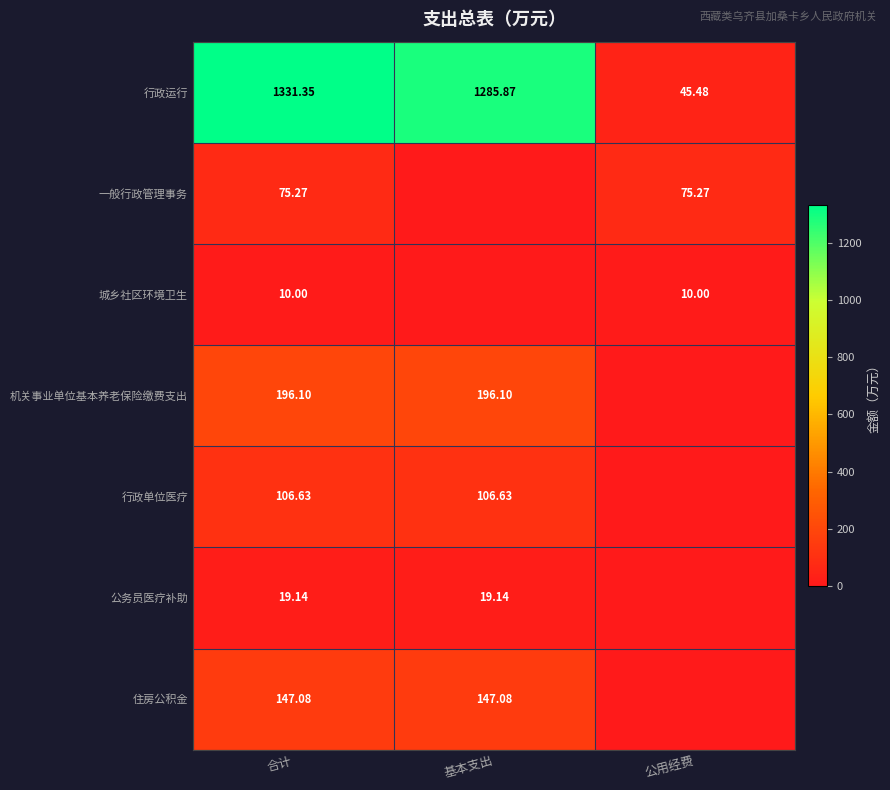

Which category has the lowest value across all series?

基本支出